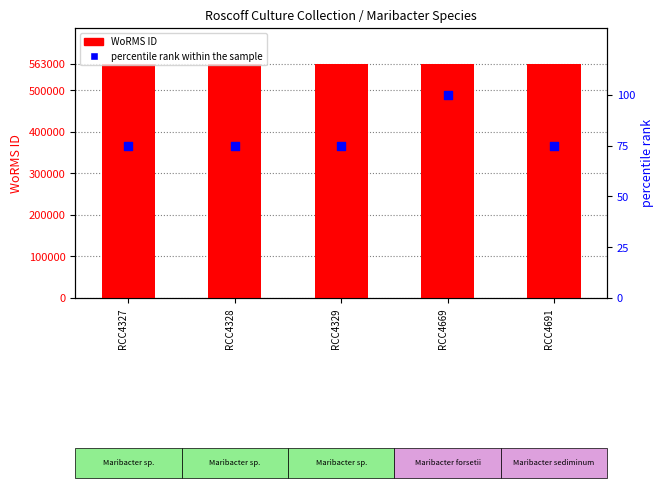

At which category is the sum across all series the highest?

RCC4669